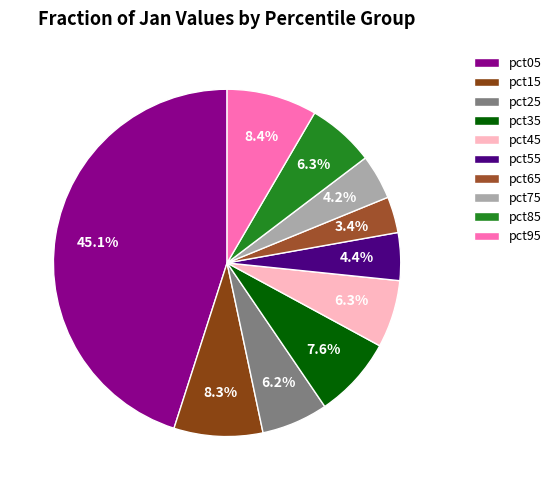

Is pct75 the majority of the pie?

No